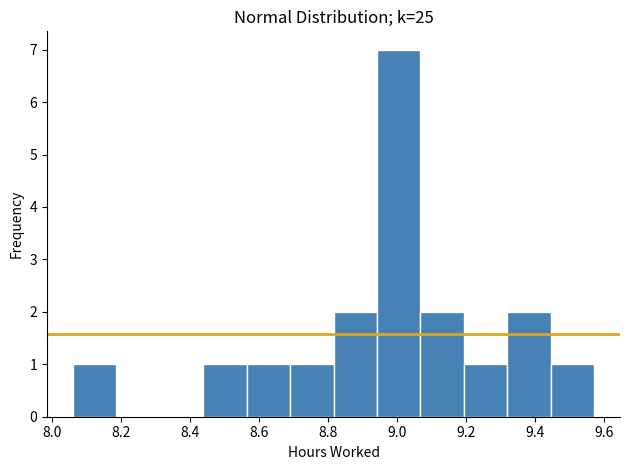

Reading left to right, list every bar in this chart as the range it spans on the x-axis followed by its height. Neither the bar edges nor the heights are printed on the chart, so give them approximately, as read against the axes.

8.06 to 8.18: 1
8.18 to 8.32: 0
8.32 to 8.44: 0
8.44 to 8.56: 1
8.56 to 8.68: 1
8.68 to 8.82: 1
8.82 to 8.94: 2
8.94 to 9.06: 7
9.06 to 9.20: 2
9.20 to 9.32: 1
9.32 to 9.44: 2
9.44 to 9.58: 1